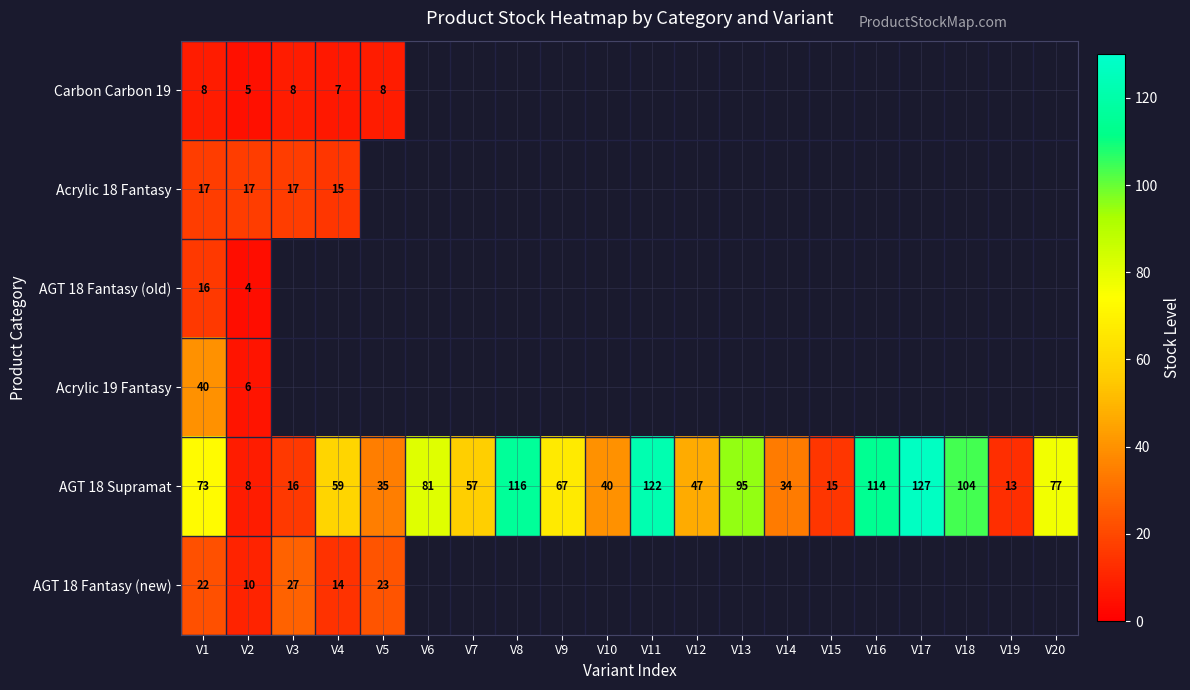

At which label is AGT 18 Supramat closest to 67?

V9